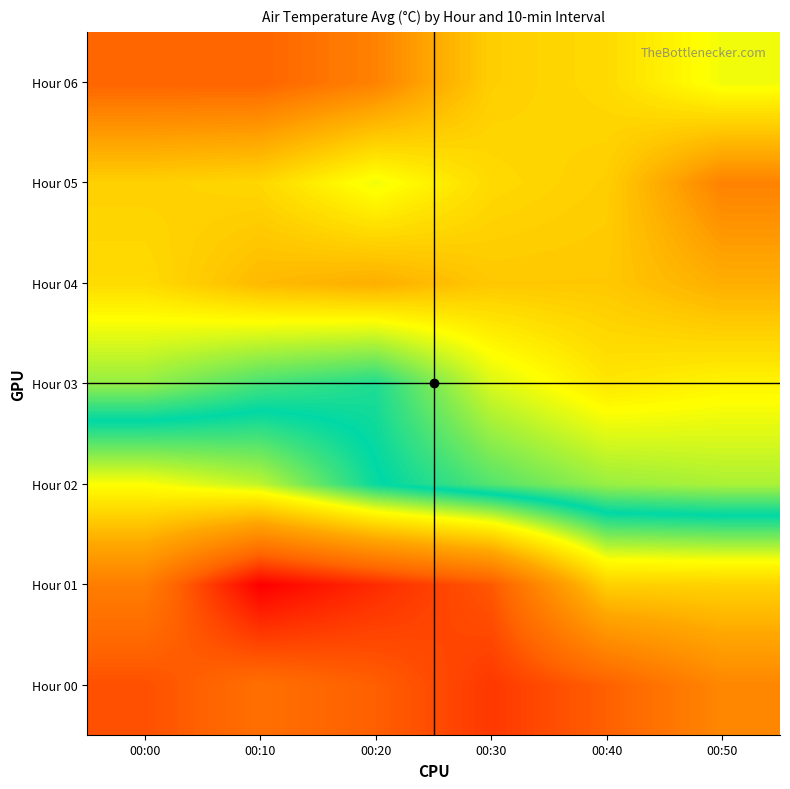

Which category has the highest value across all series?

00:00